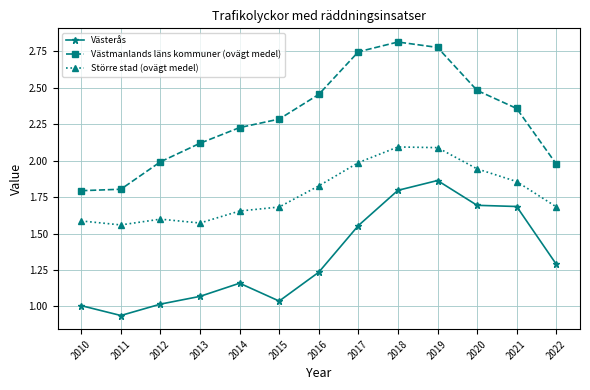

List the series in order of their overall mean, lowest first.

Västerås, Större stad (ovägt medel), Västmanlands läns kommuner (ovägt medel)